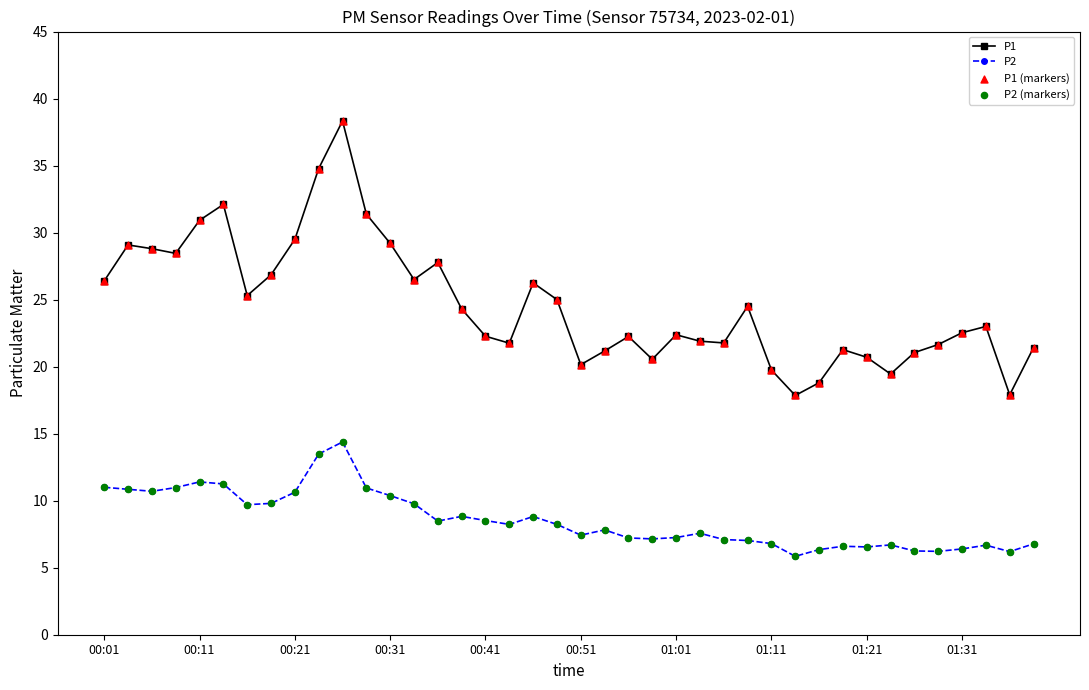

True or false: P1 and P2 cross at least once.

False